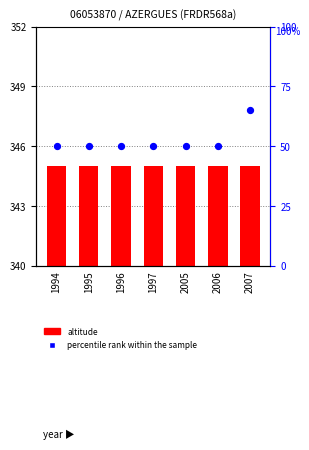

At how many categories does at least one series exceed 210?

7